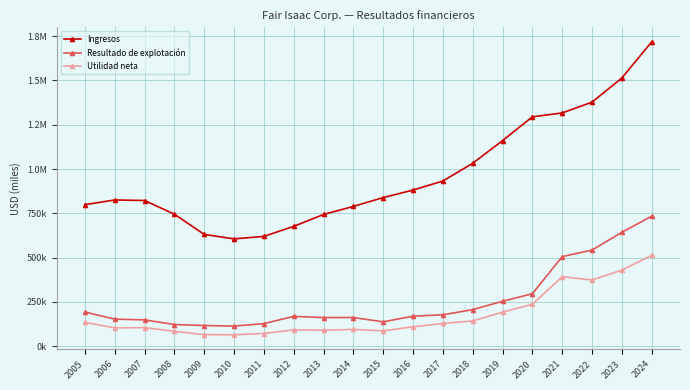

Rank the categories by Resultado de explotación value from lowest to highest.

2010, 2009, 2008, 2011, 2015, 2007, 2006, 2013, 2014, 2012, 2016, 2017, 2005, 2018, 2019, 2020, 2021, 2022, 2023, 2024